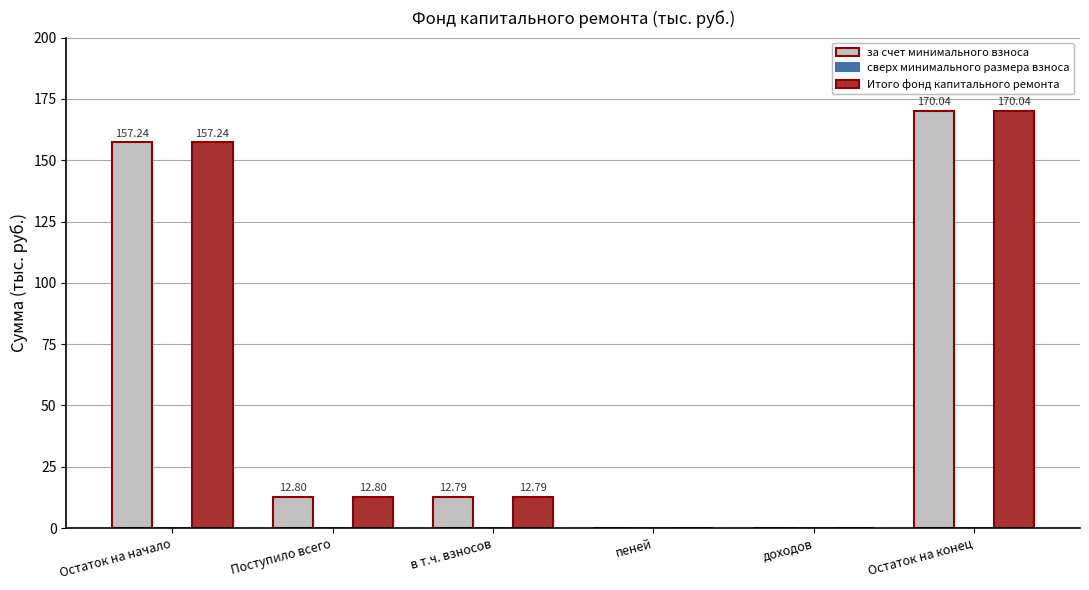

What is the total value across all series at в т.ч. взносов?

25.6